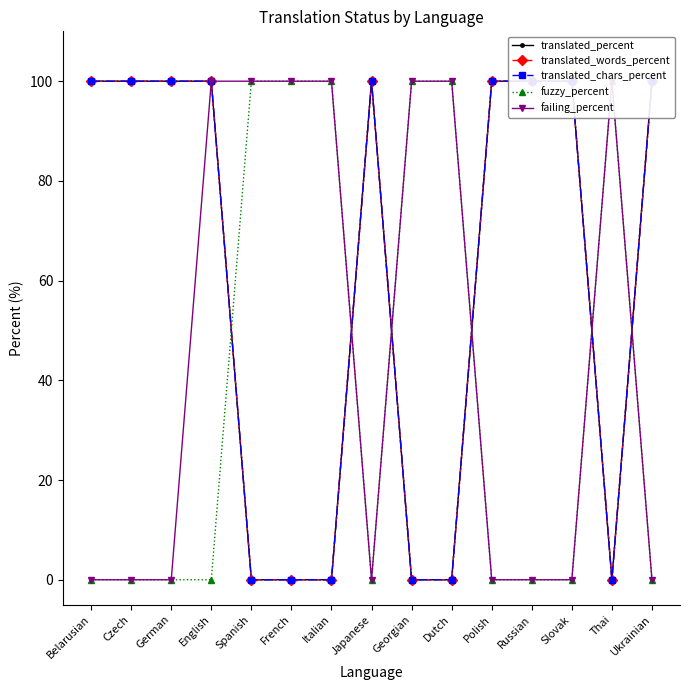

Between French and Russian, which series saw the biggest shift?

translated_percent